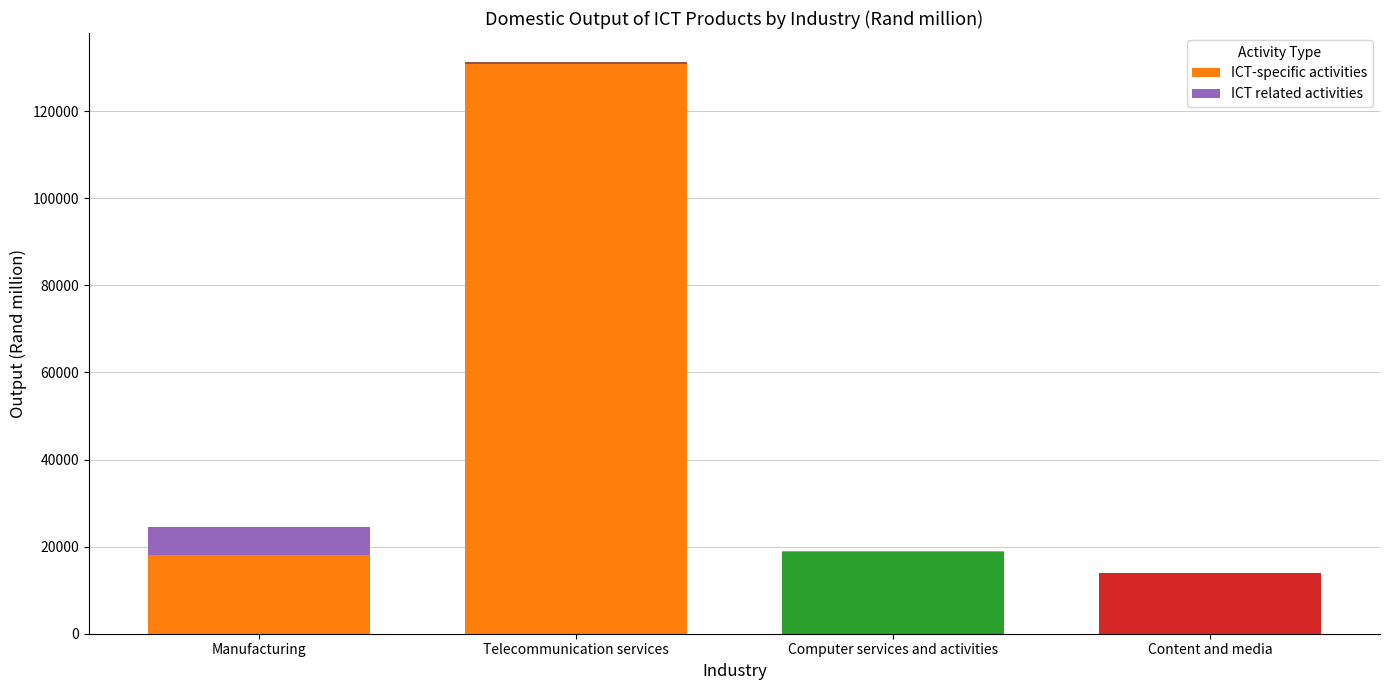

Count the number of data series in this chart.

2